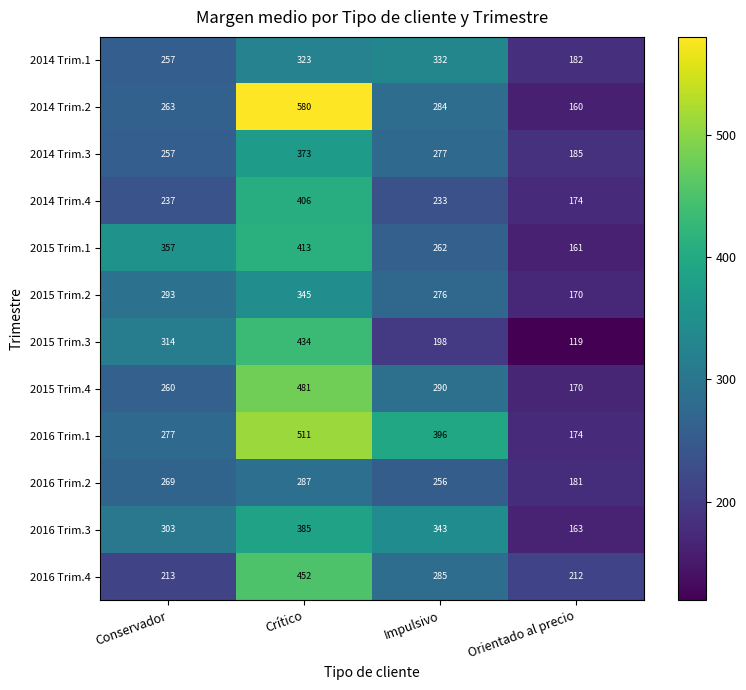

Is it true that 2014 Trim.1 equals 417 at Conservador?

False